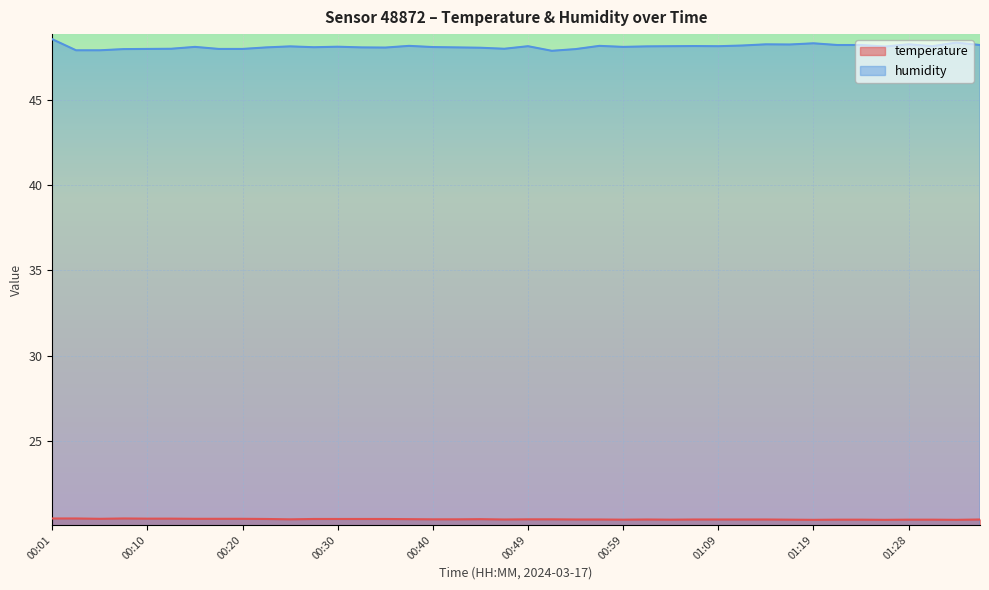

What are all the series names shown in the legend?

temperature, humidity